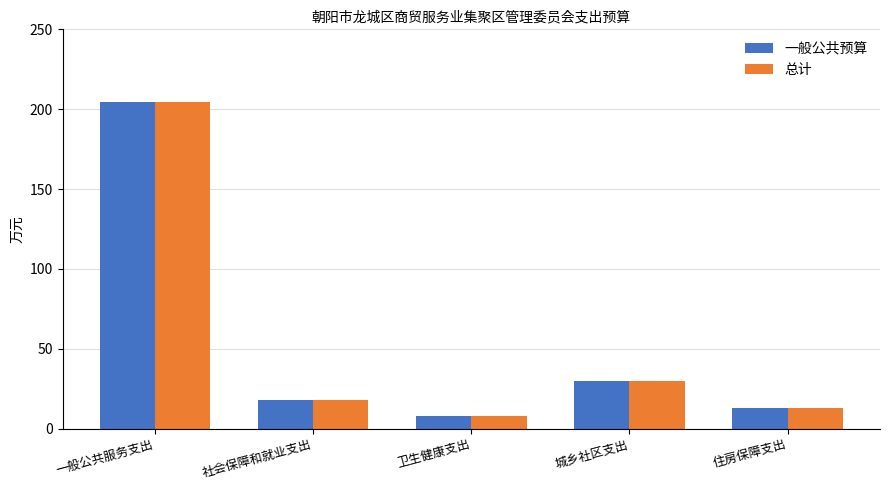

What is the maximum value shown in the chart?

204.8